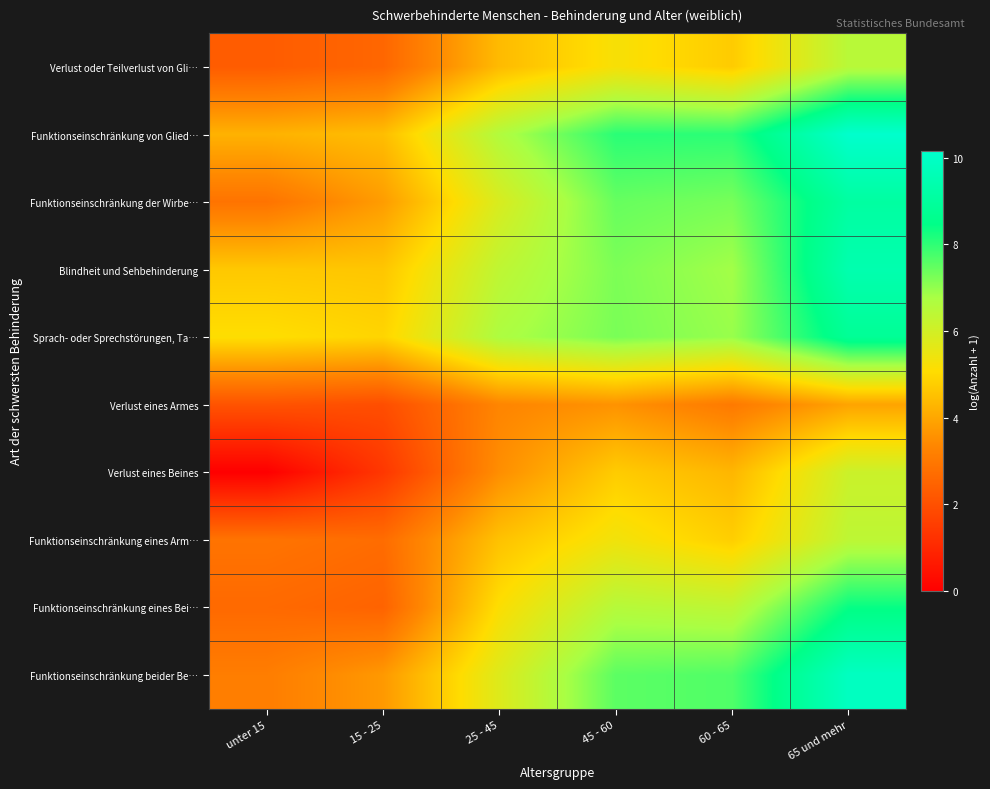

How many data points does each series have?

6